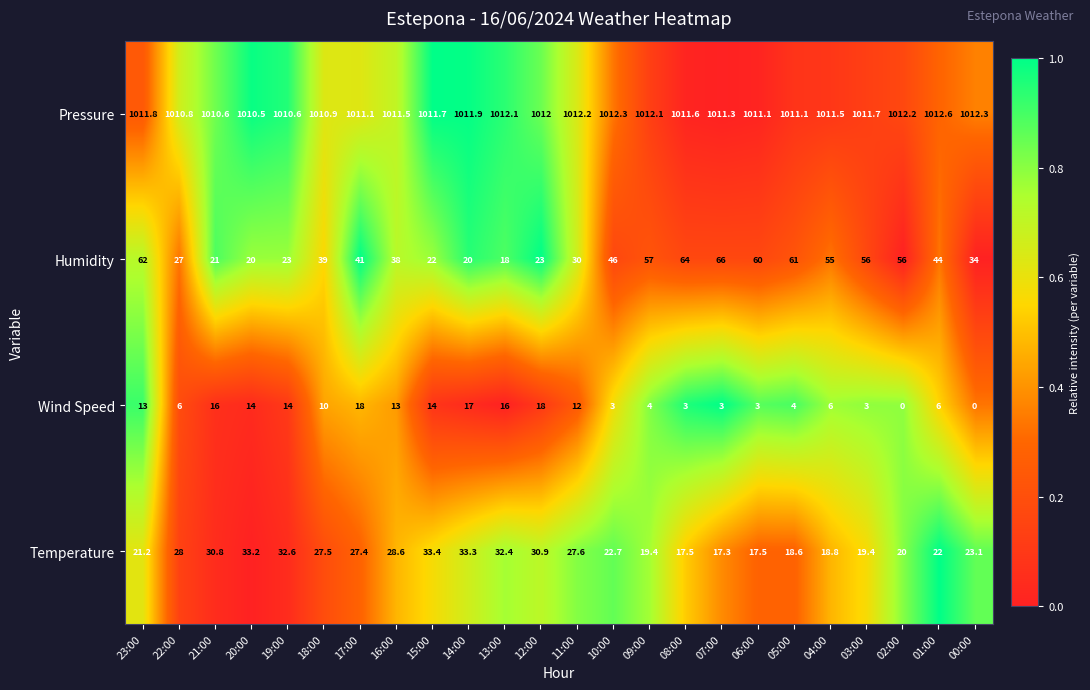

The value of Pressure at 20:00 is 1010.5. True or false?

True